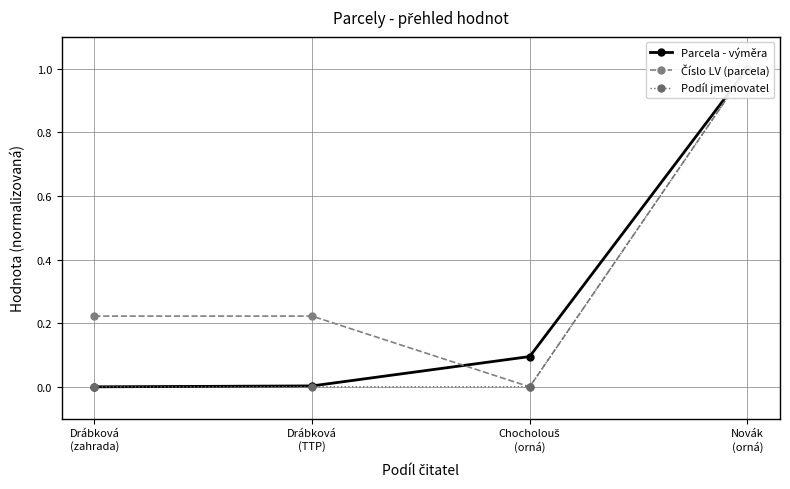

The Podíl jmenovatel series shows 0.3 at Chocholouš
(orná). True or false?

False